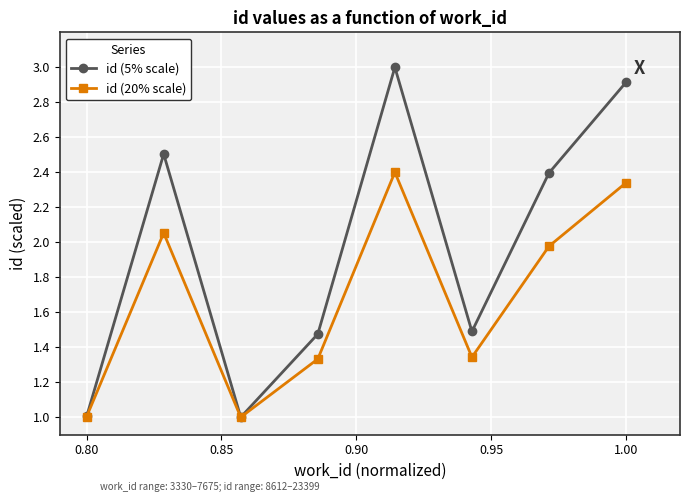

Rank the series by their average value, from highest to lowest.

id (5% scale), id (20% scale)